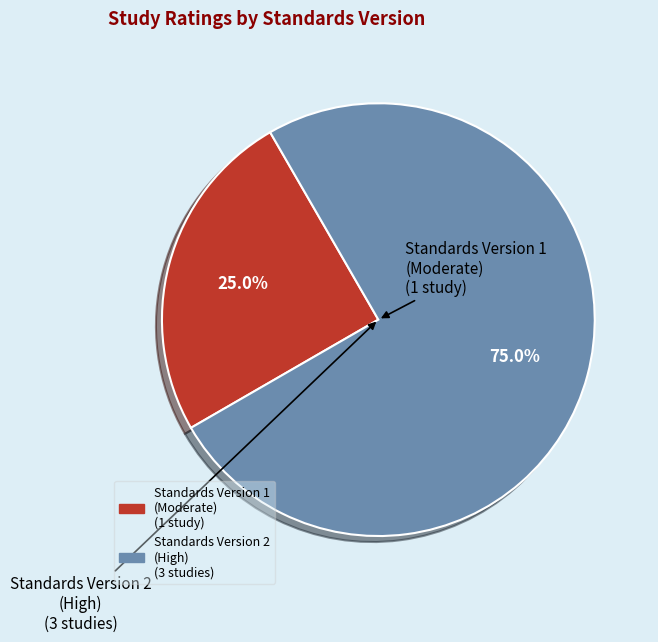

Is there any slice that represents more than half of the pie?

Yes